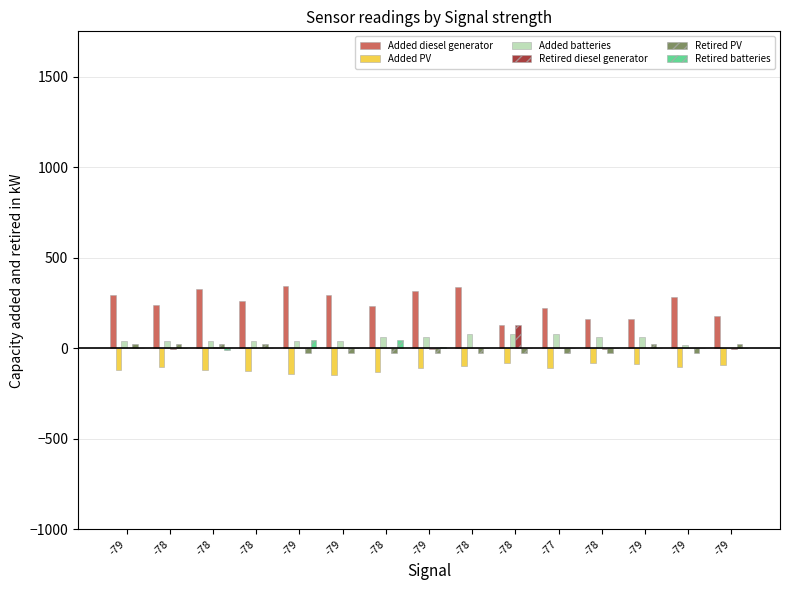

Rank the series by their maximum value, from highest to lowest.

Added diesel generator, Retired diesel generator, Added batteries, Retired batteries, Retired PV, Added PV